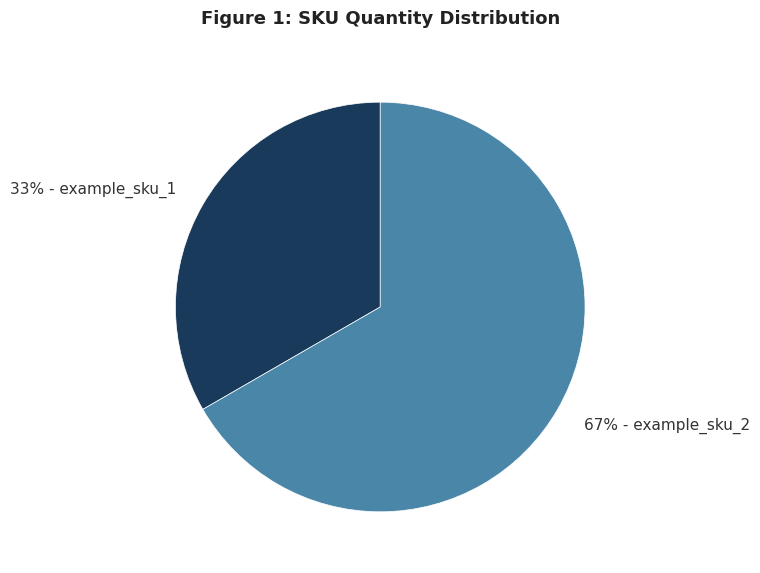

To the nearest percent, what is the average slice percentage?

50%